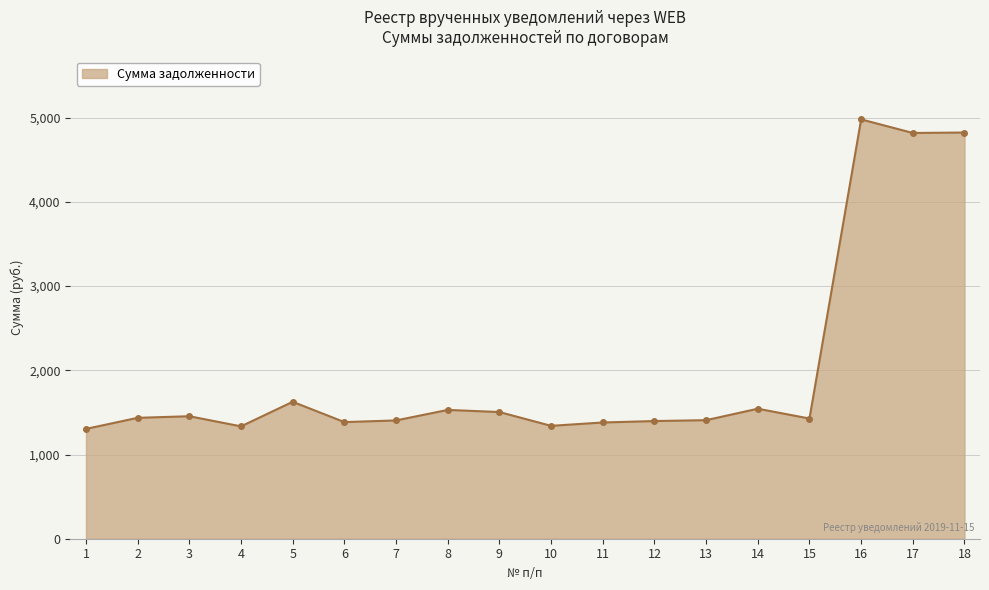

How many lines are shown in the chart?

1